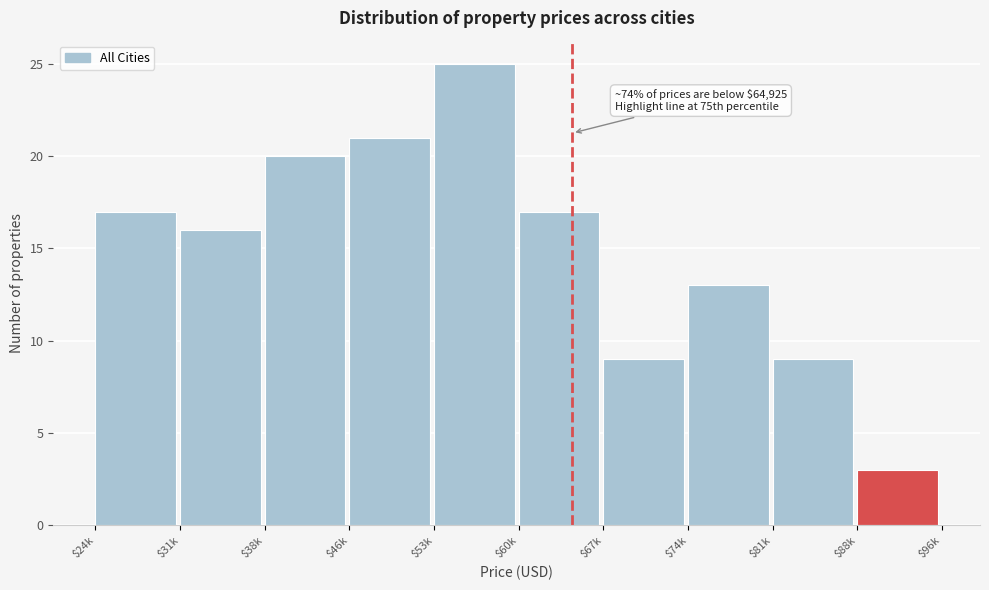

Reading right to left, transcribe all the data shown in this chart.

3	9	13	9	17	25	21	20	16	17